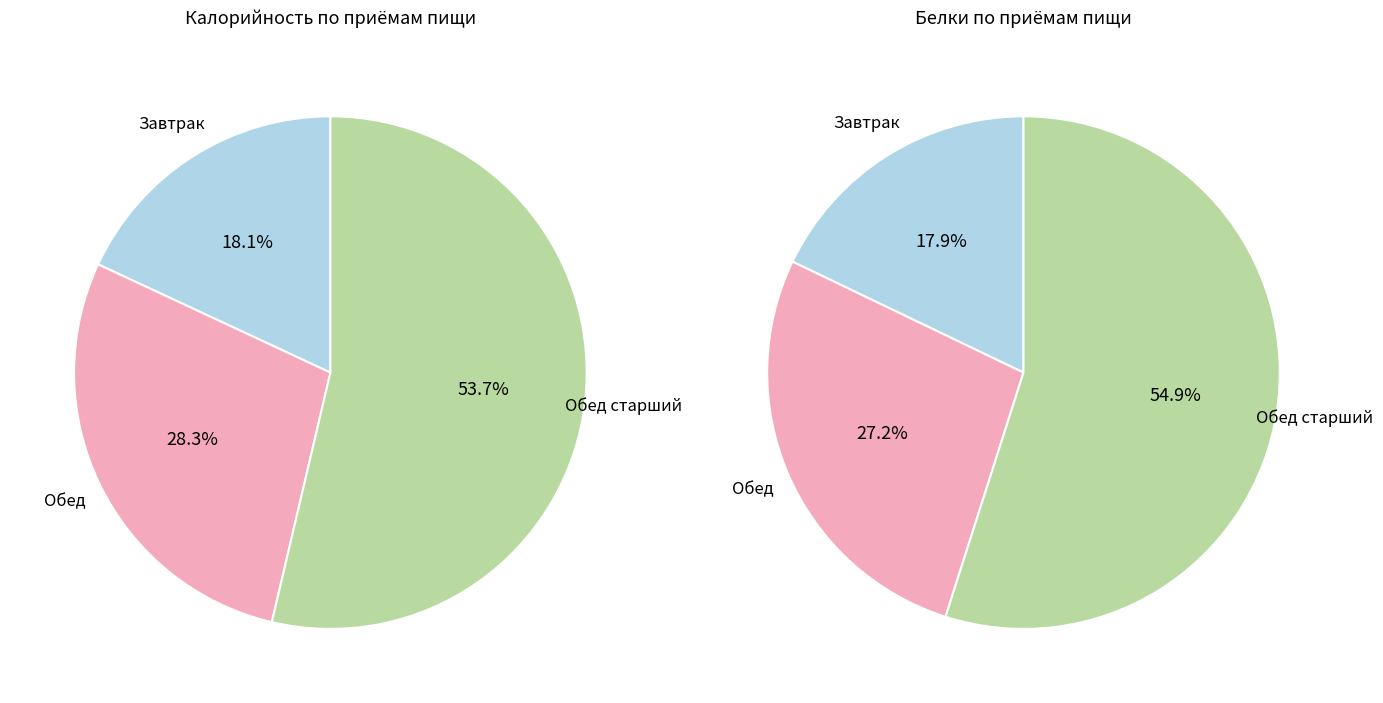

What is the largest slice in the pie chart?

Обед старший